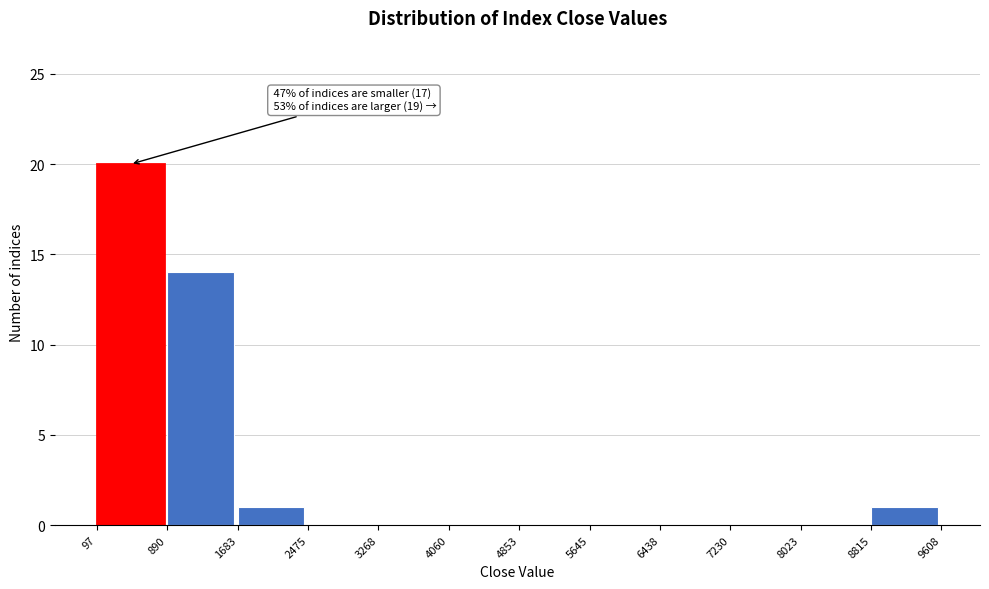

Over which range of the x-axis is the bar tallest?

97 to 890